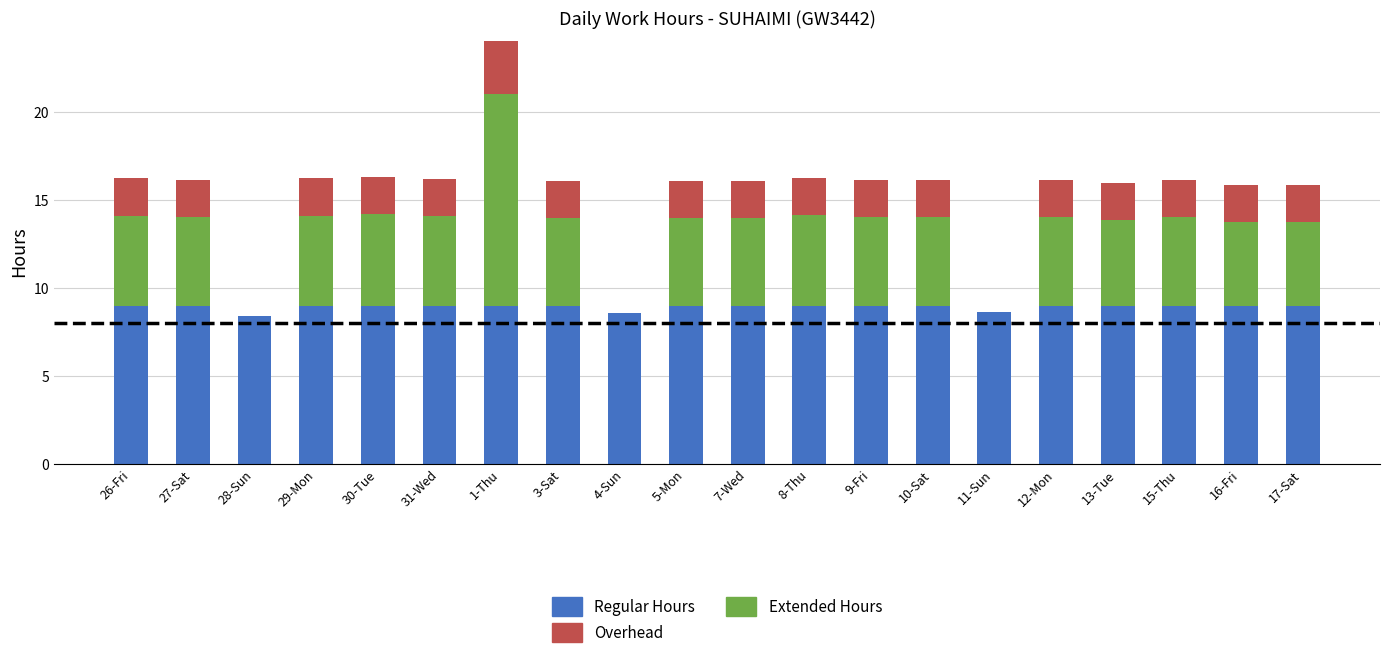

What is the sum of all Regular Hours values?

178.6